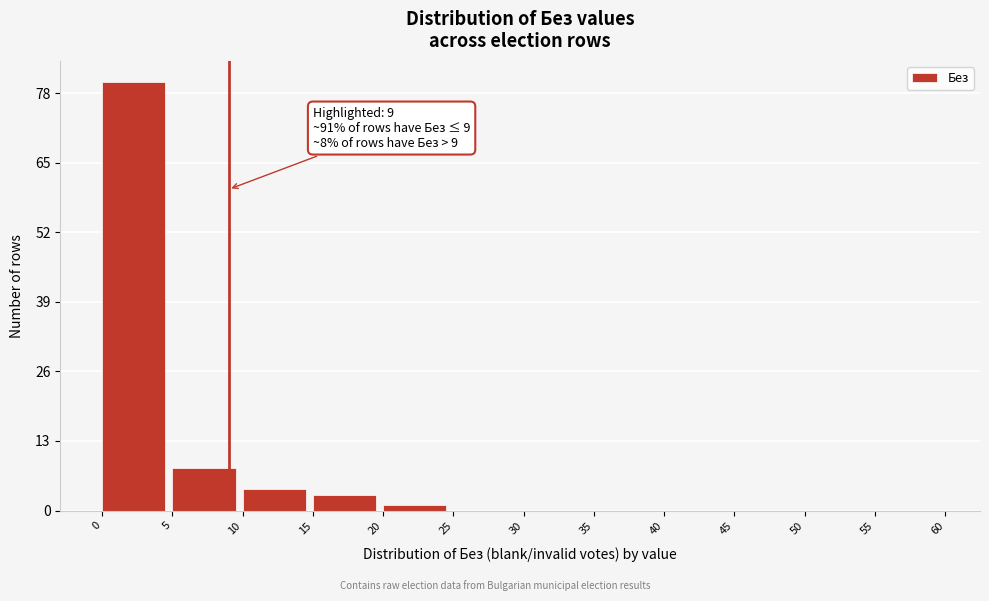

Over which range of the x-axis is the bar tallest?

0 to 5